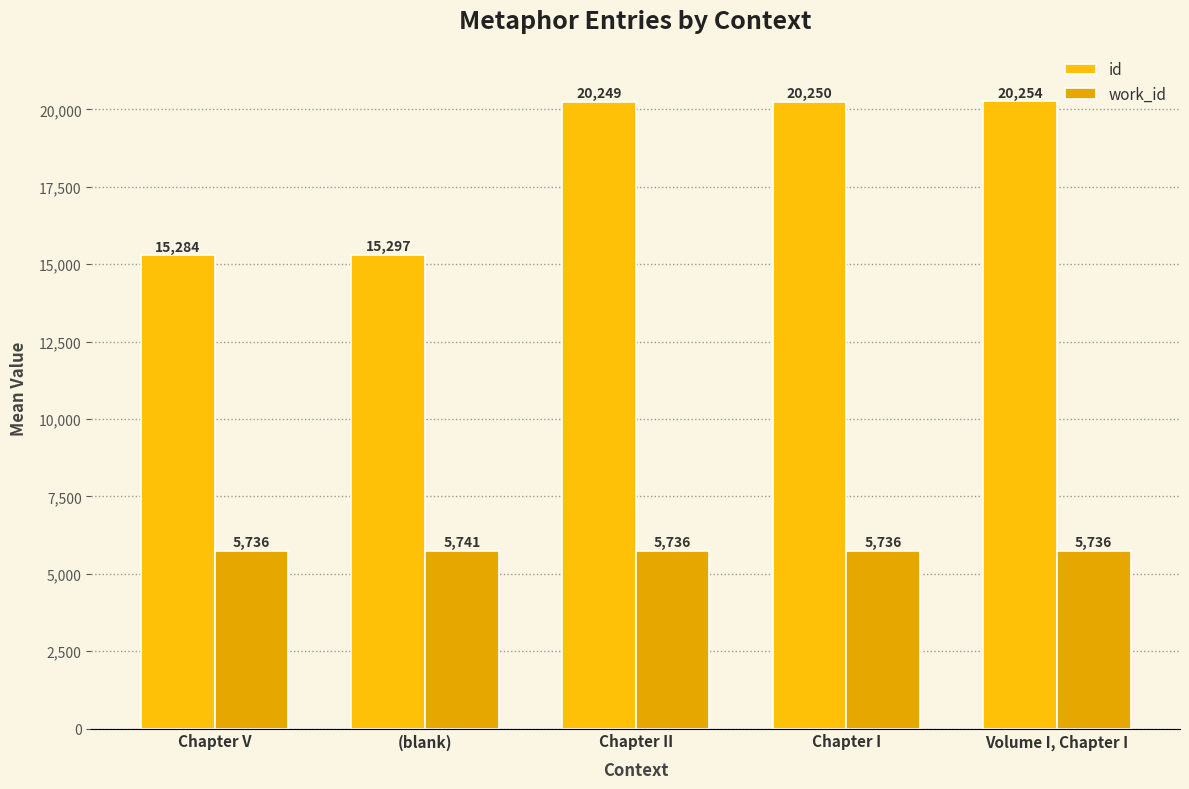

What is the average value of the id series?

18266.9